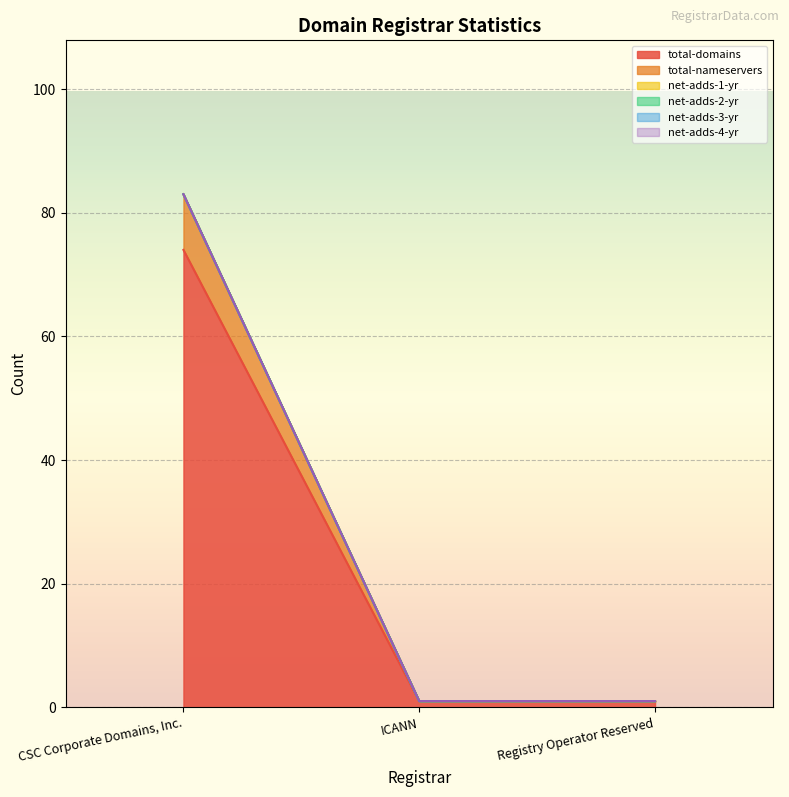

Between ICANN and Registry Operator Reserved, which series saw the biggest shift?

total-domains